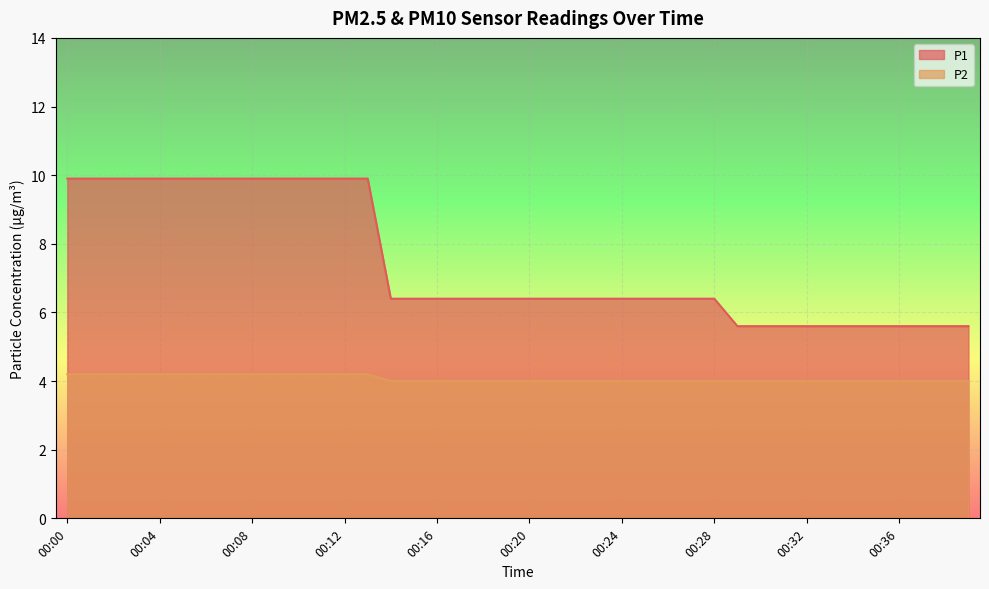

True or false: P2 and P1 cross at least once.

False